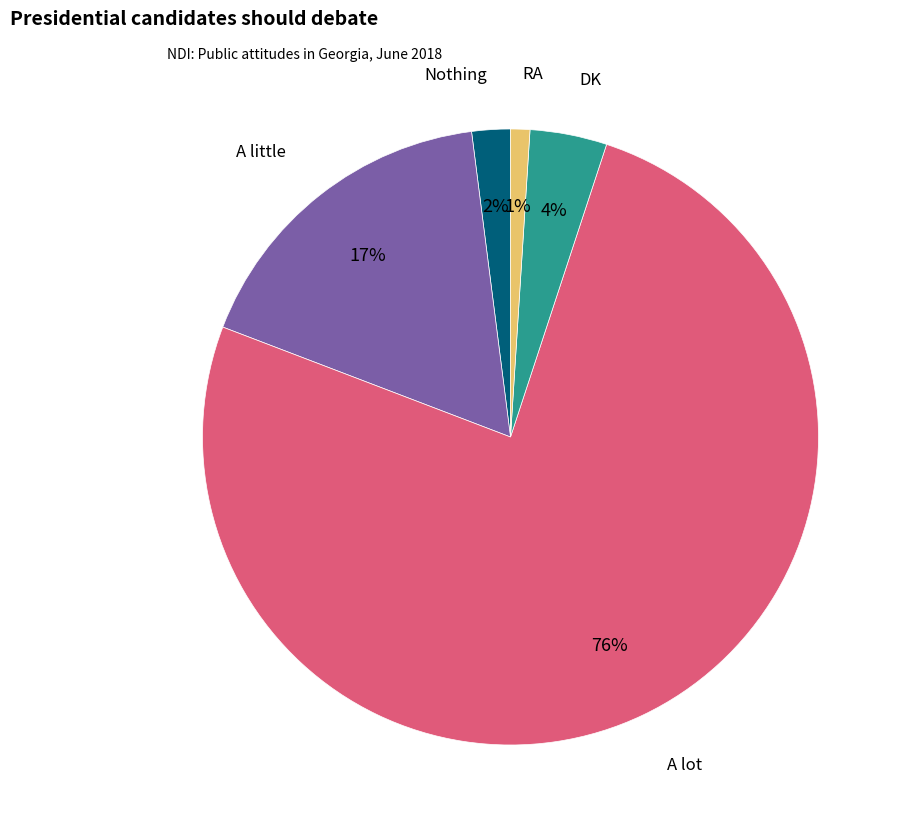

Between A lot and A little, which is larger?

A lot